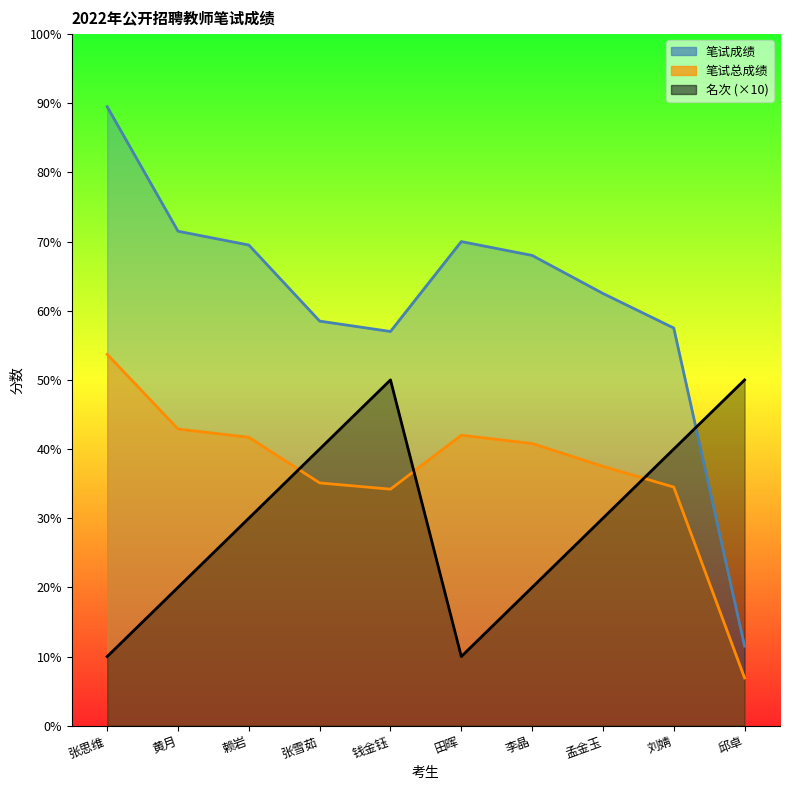

Where is the first local maximum for 名次?

钱金钰